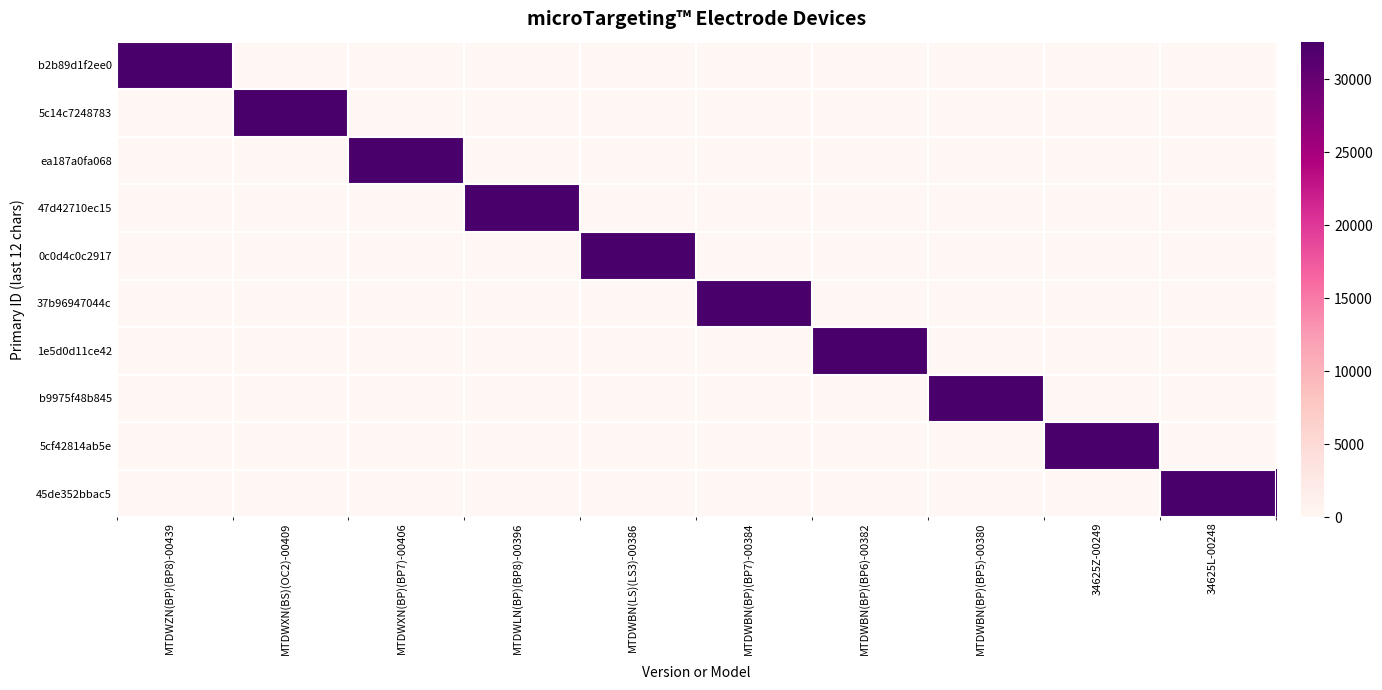

Between MTDWLN(BP)(BP8)-00396 and MTDWXN(BP)(BP7)-00406, which is larger?

MTDWLN(BP)(BP8)-00396